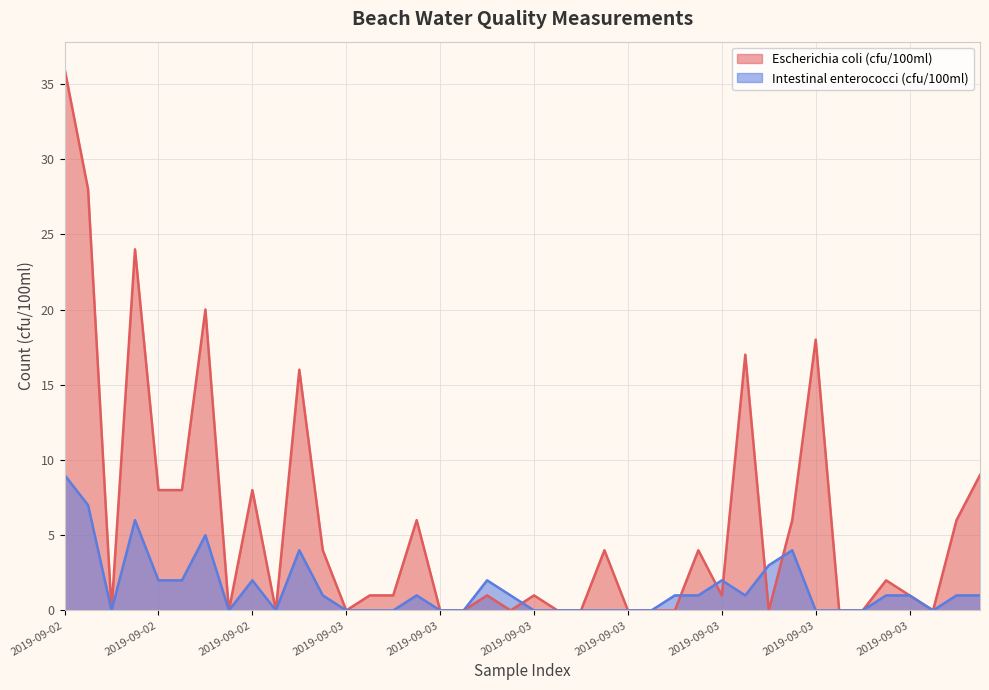

The Intestinal enterococci (cfu/100ml) series shows 9 at 2019-09-02_4. True or false?

False